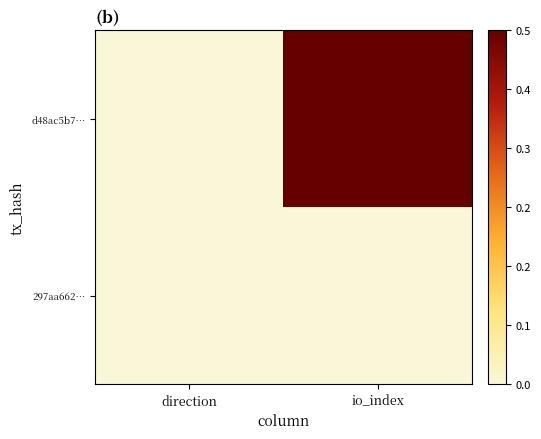

Count the number of data series in this chart.

2